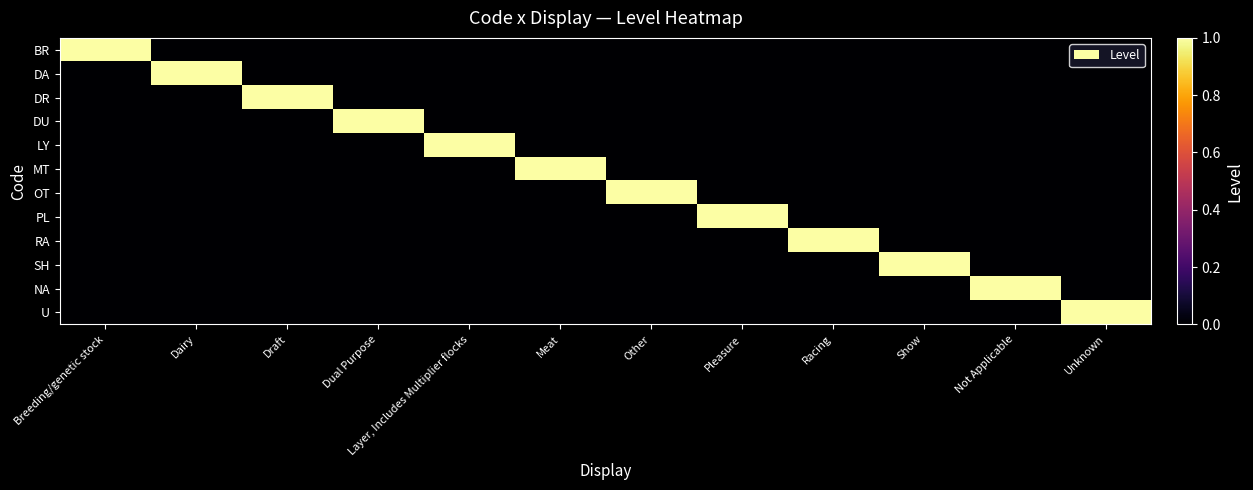

Which has a higher value, Show or Other?

Show